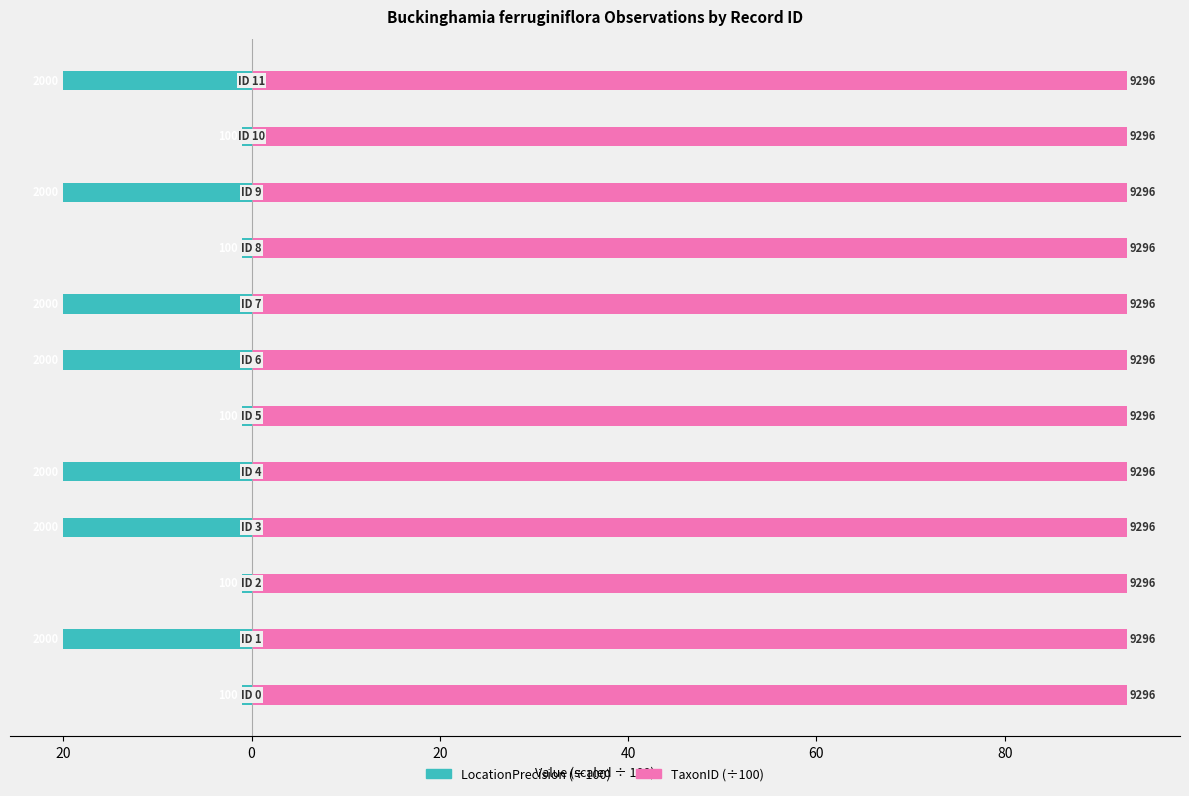

What is the value of the LocationPrecision (÷100) bar at the 12th from the left?

-20.0